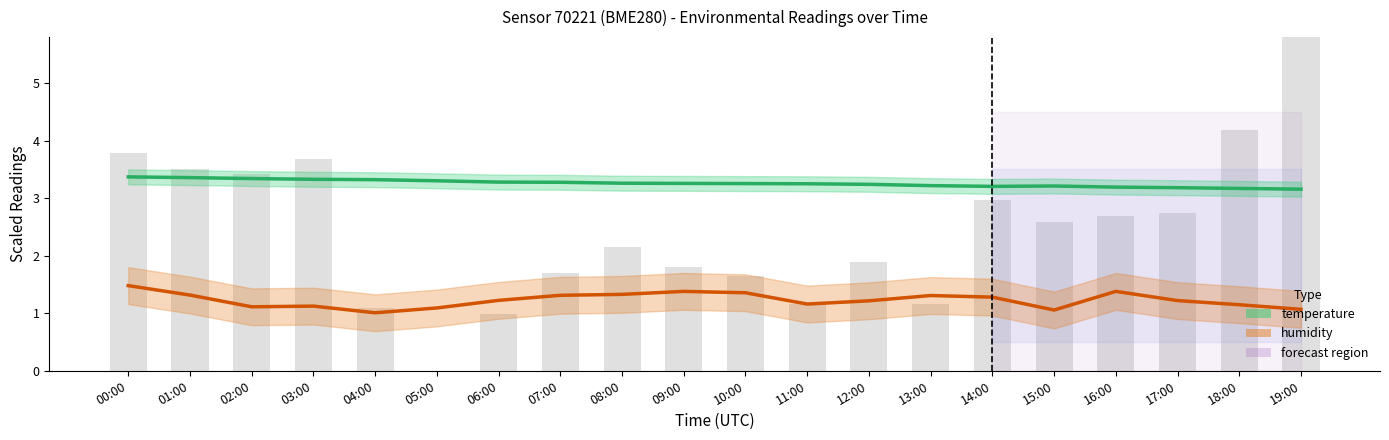

Reading left to right, transcribe all the data shown in this chart.

temperature: 00:00=3.4	01:00=3.4	02:00=3.3	03:00=3.3	04:00=3.3	05:00=3.3	06:00=3.3	07:00=3.3	08:00=3.3	09:00=3.3	10:00=3.3	11:00=3.3	12:00=3.2	13:00=3.2	14:00=3.2	15:00=3.2	16:00=3.2	17:00=3.2	18:00=3.2	19:00=3.2
humidity: 00:00=1.5	01:00=1.3	02:00=1.1	03:00=1.1	04:00=1.0	05:00=1.1	06:00=1.2	07:00=1.3	08:00=1.3	09:00=1.4	10:00=1.4	11:00=1.2	12:00=1.2	13:00=1.3	14:00=1.3	15:00=1.1	16:00=1.4	17:00=1.2	18:00=1.1	19:00=1.1
pressure (normalized): 00:00=3.8	01:00=3.5	02:00=3.4	03:00=3.7	04:00=1.1	05:00=0.0	06:00=1.0	07:00=1.7	08:00=2.1	09:00=1.8	10:00=1.6	11:00=1.2	12:00=1.9	13:00=1.2	14:00=3.0	15:00=2.6	16:00=2.7	17:00=2.7	18:00=4.2	19:00=6.0